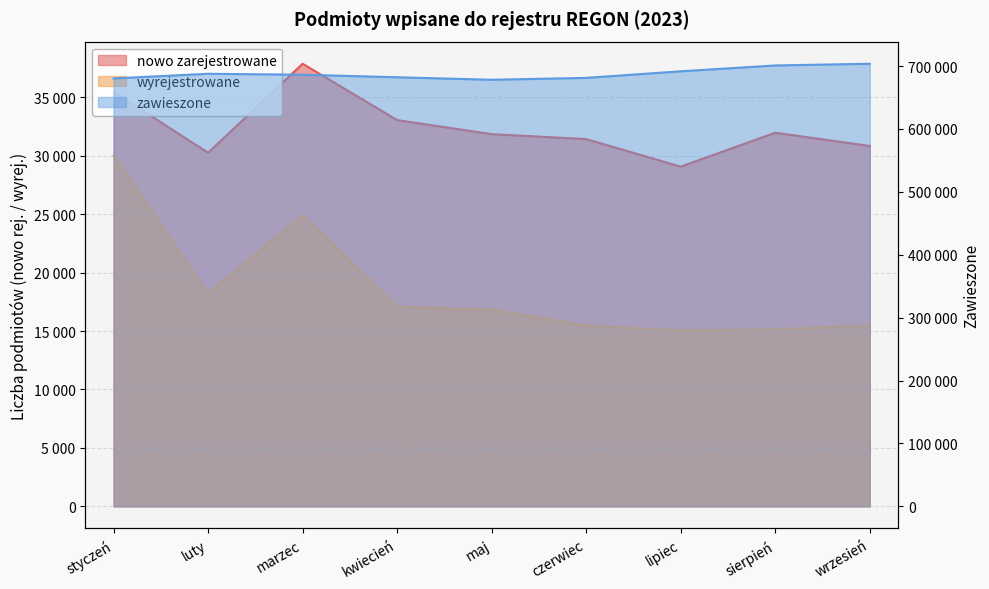

In wyrejestrowane, how many points are lower than both neighbors (excluding endpoints)?

2